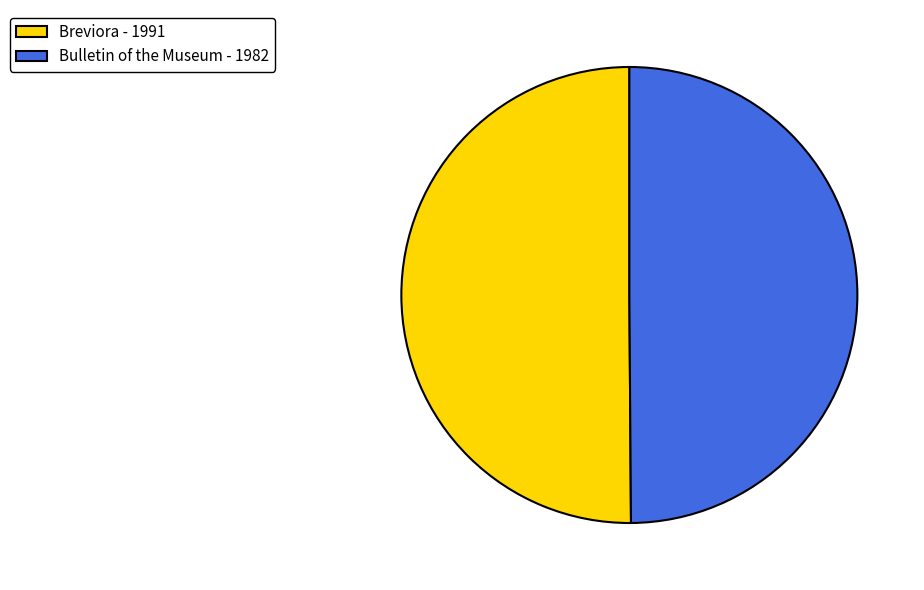

Is it true that Bulletin of the Museum - 1982 is 65% of the pie?

False